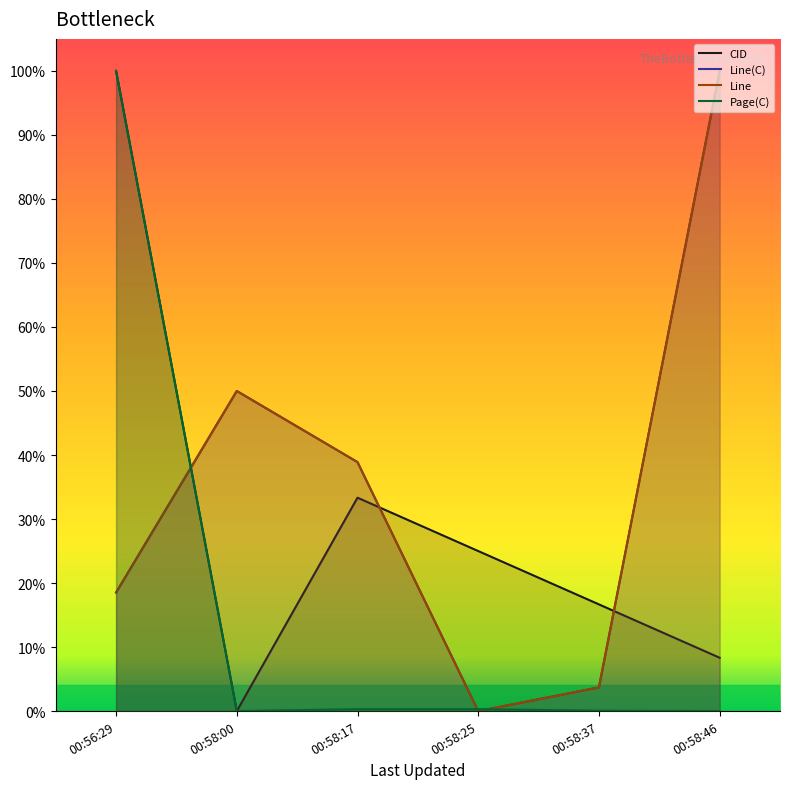

What is the difference between the second highest and second lowest values in the Line series?

0.5